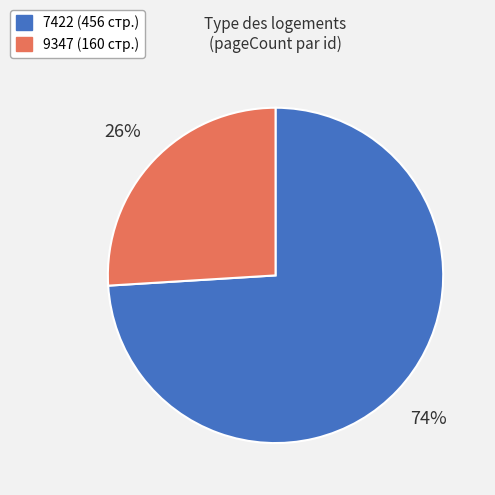

Is there a majority slice in this chart?

Yes